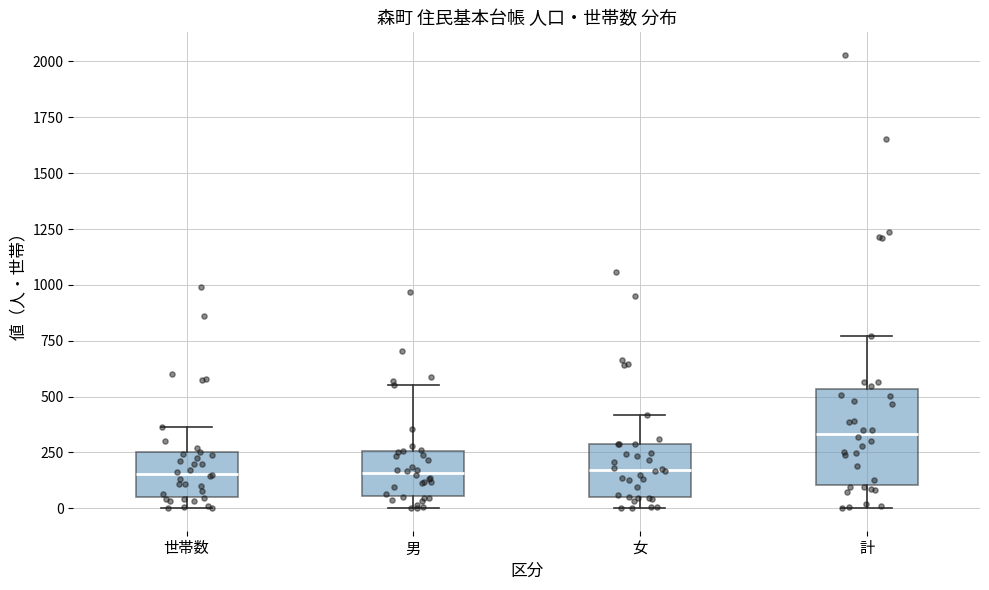

Which box is the tallest, from its lower edge to its upper edge?

計